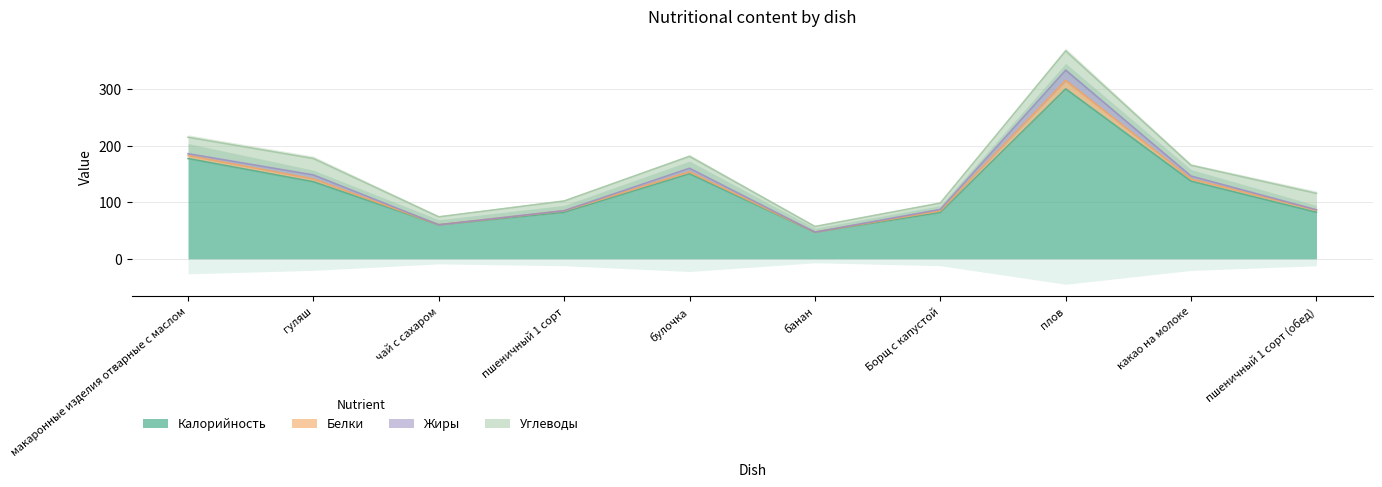

What is the difference between the Белки values at гуляш and пшеничный 1 сорт?

2.3